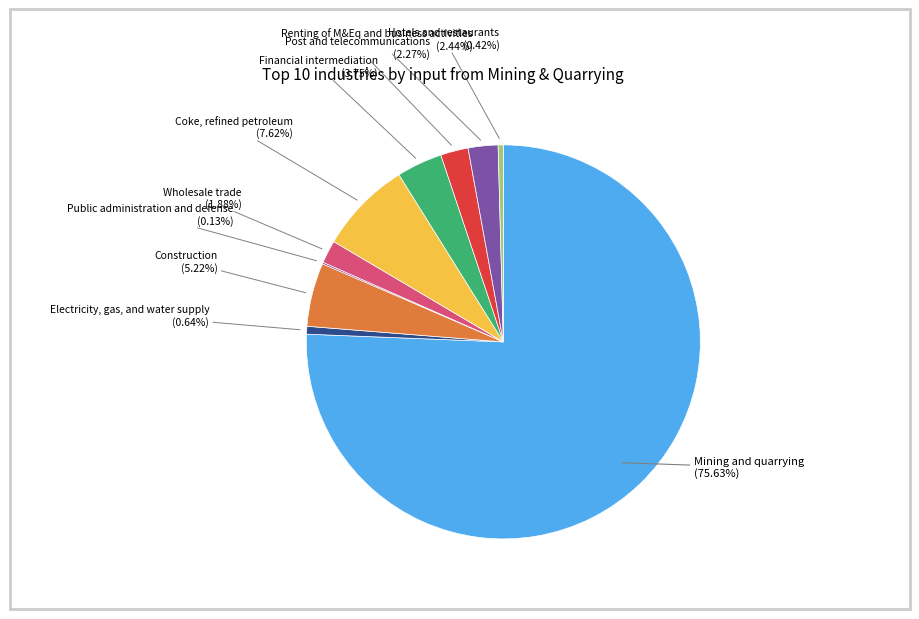

Does any single category account for the majority?

Yes